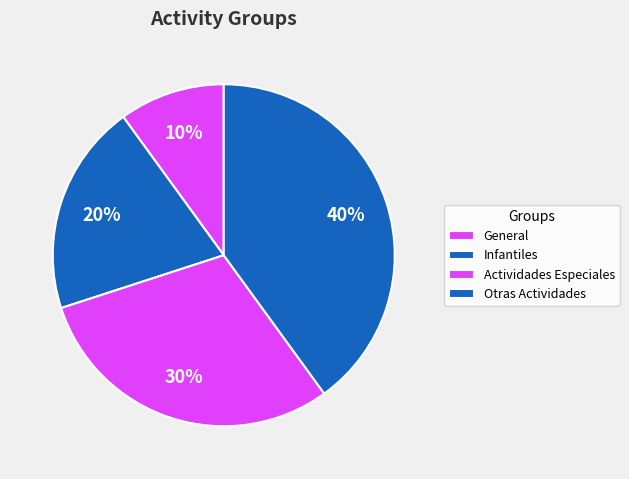

To the nearest percent, what percentage of the pie is General?

10%